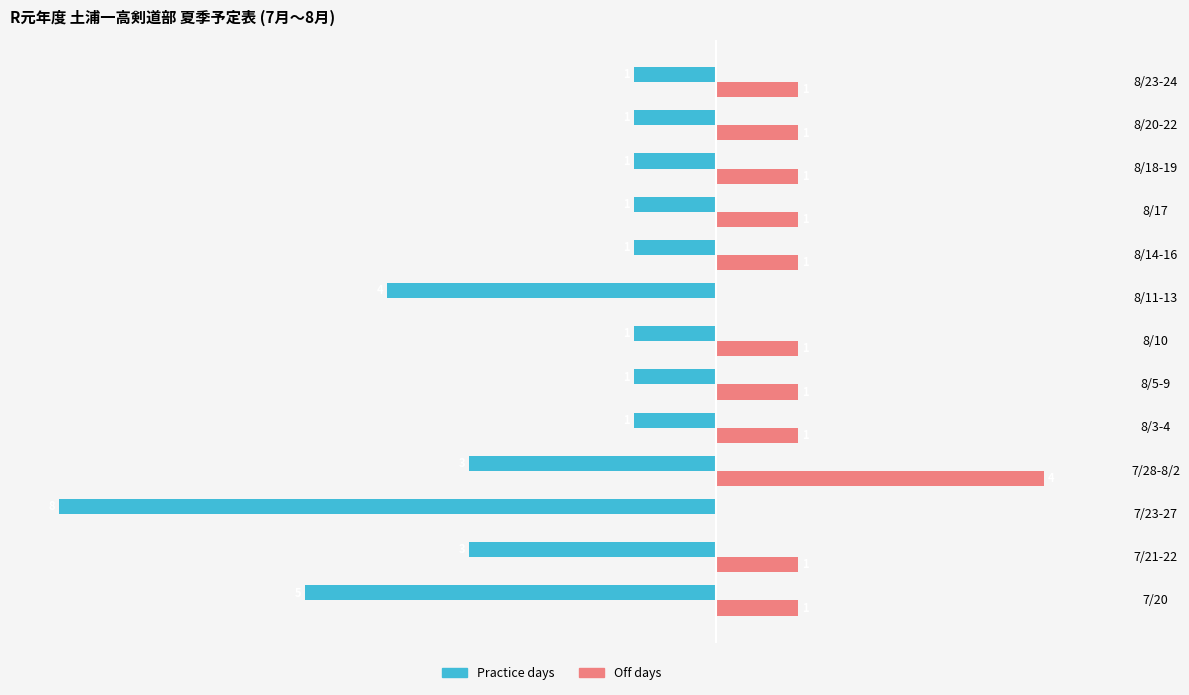

At which category is the sum across all series the highest?

7/28-8/2